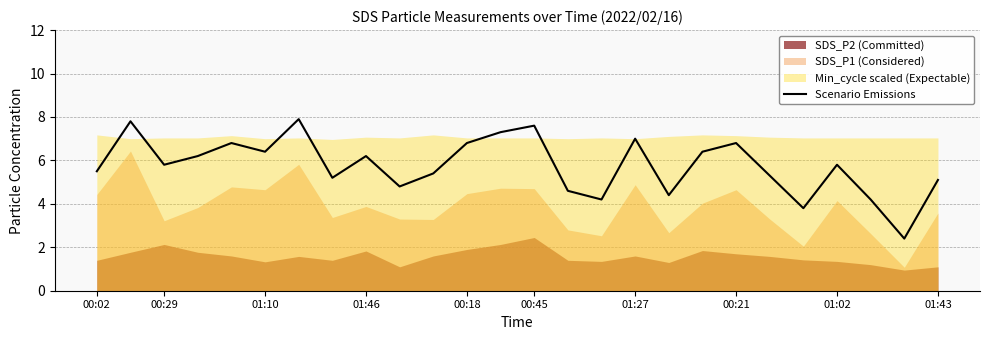

What is the lowest value of the Scenario Emissions series?

2.4